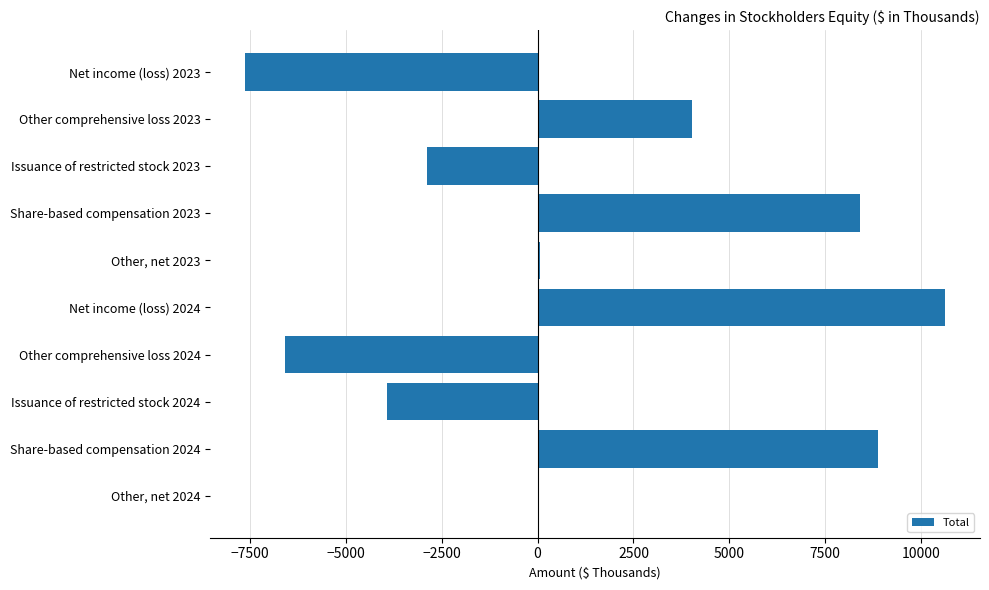

Which has a higher value, Net income (loss) 2024 or Share-based compensation 2024?

Net income (loss) 2024